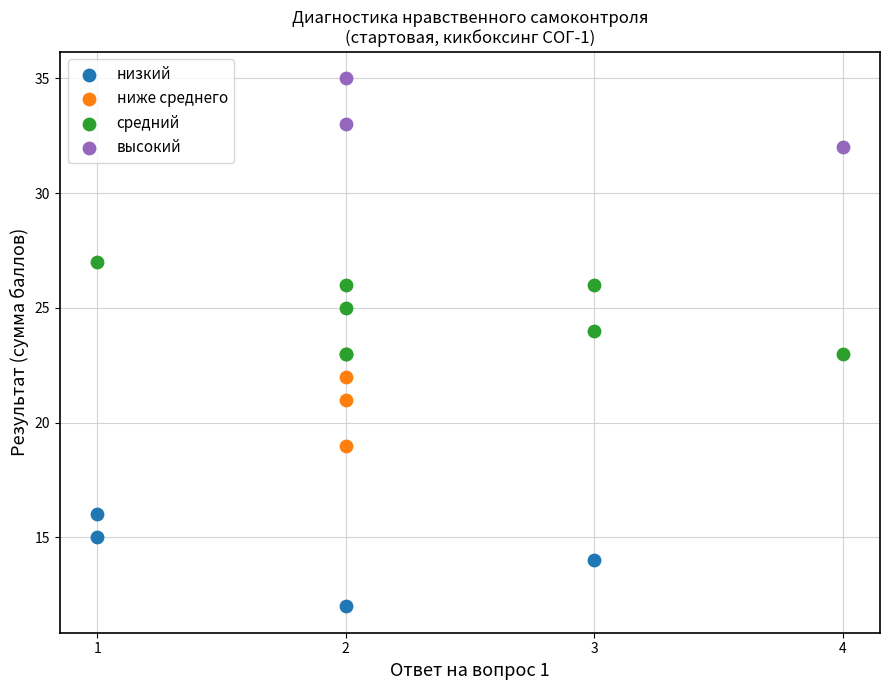

Which series reaches the minimum Y coordinate?

низкий